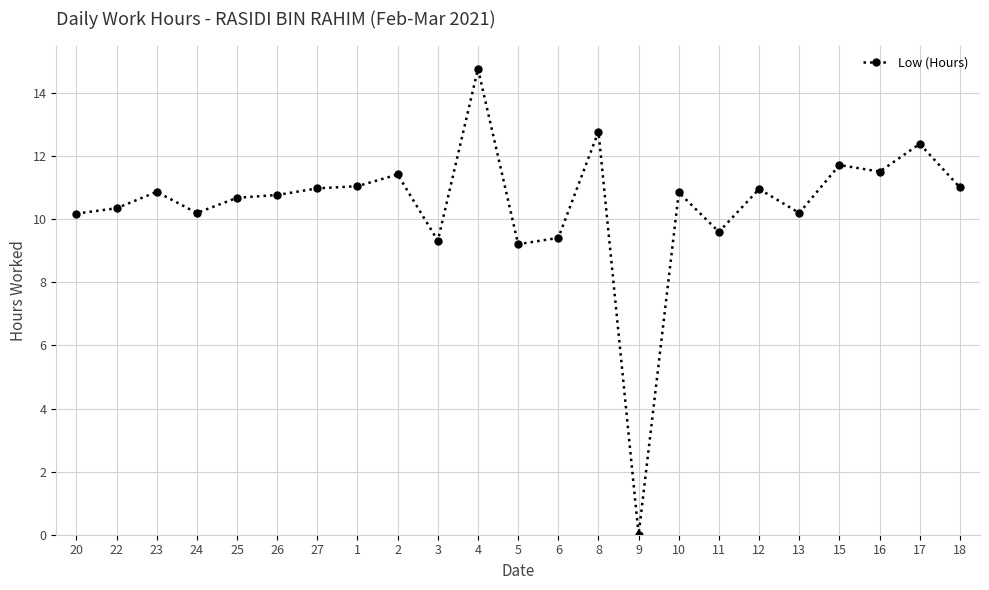

What is the difference between the maximum and second lowest values?

5.6